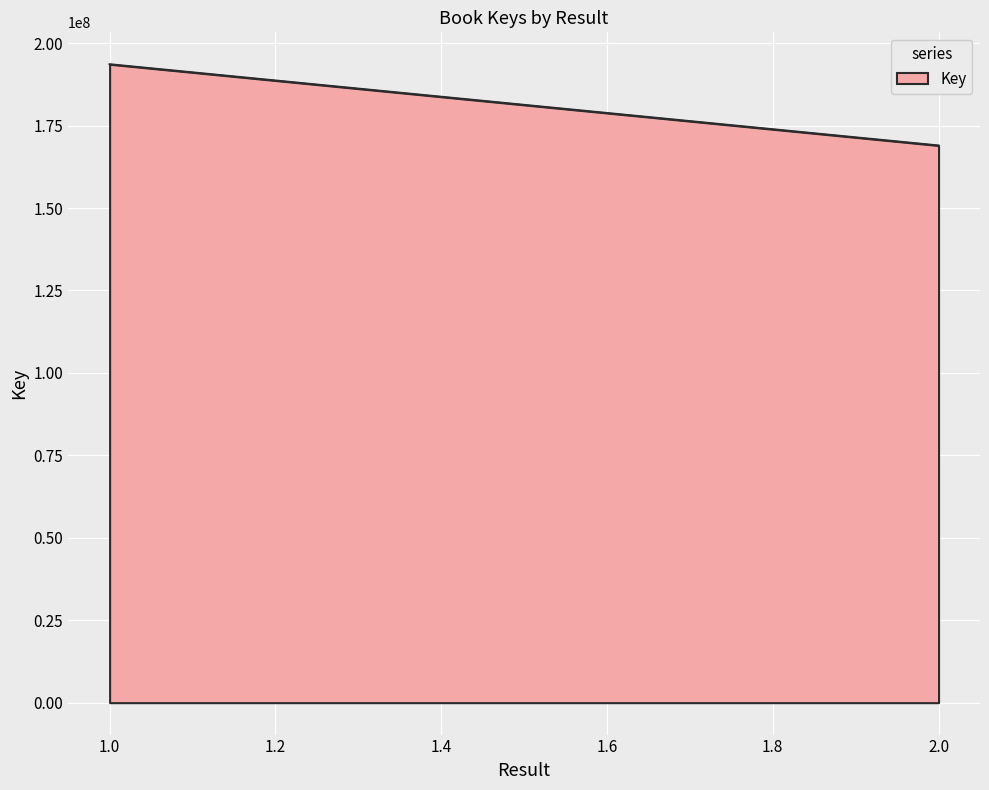

What is the difference between the maximum and minimum values?

24640906